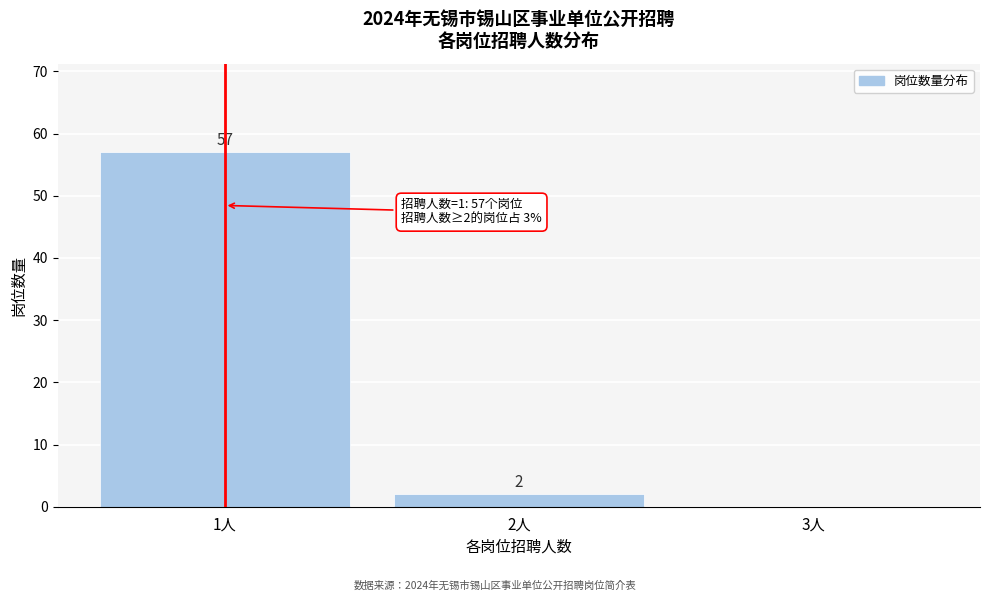

Reading left to right, list all the values displayed in this chart.

1人=57	2人=2	3人=0